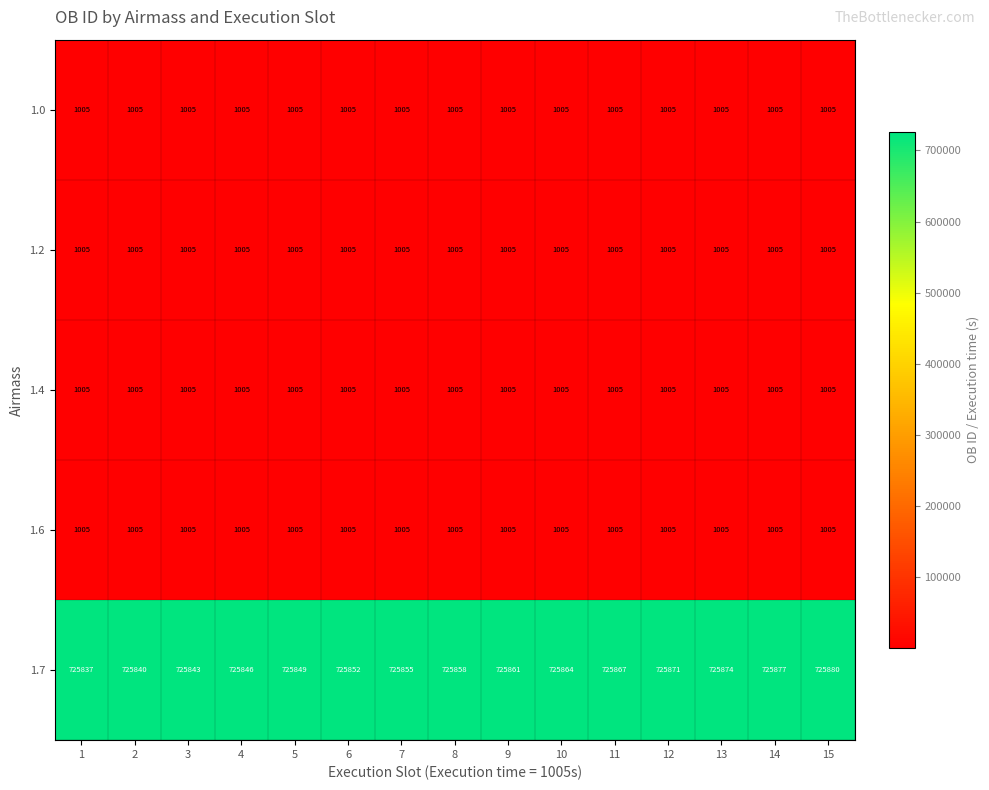

What is the sum of the 1.4 values at 3 and 13?

2010